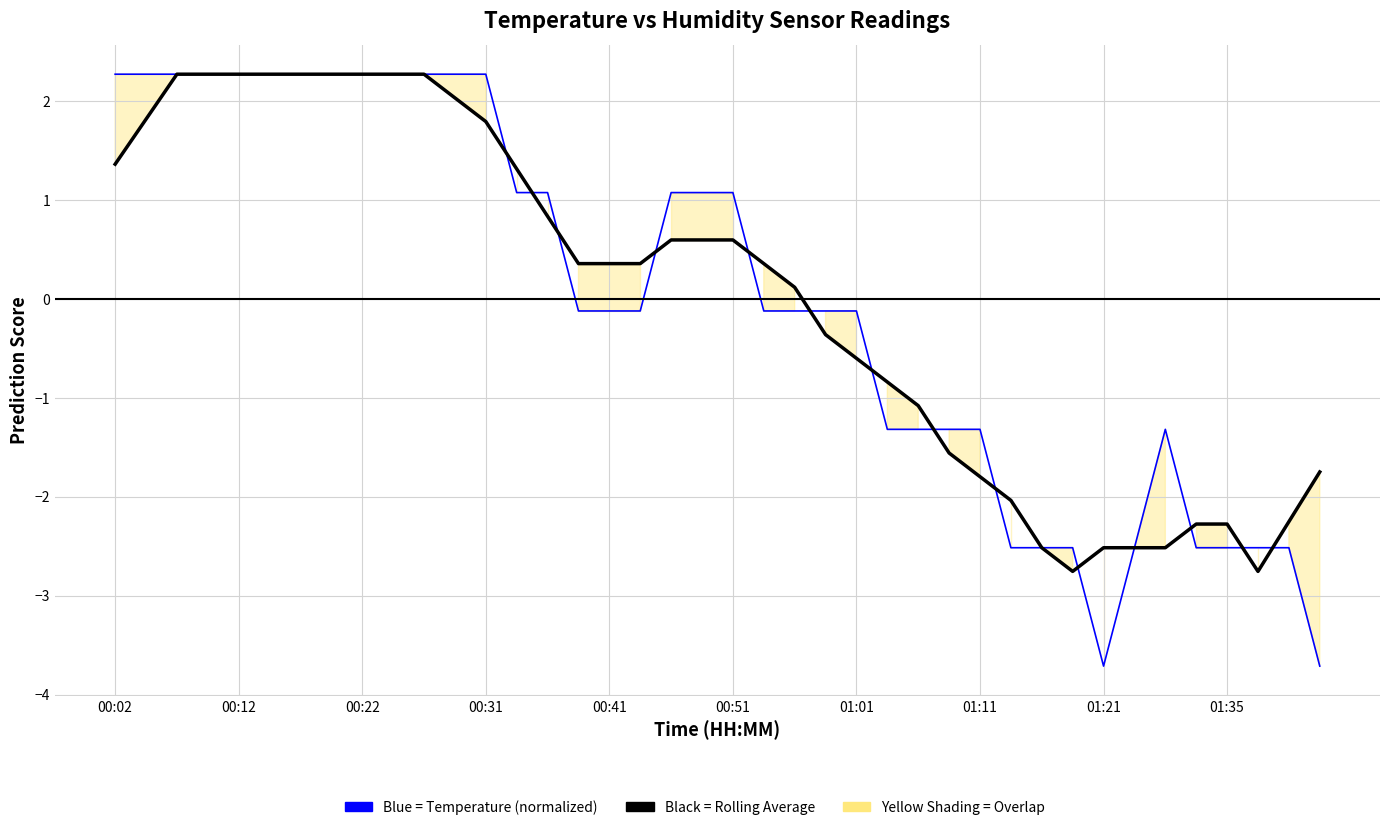

At which label does temperature reach its peak?

00:02